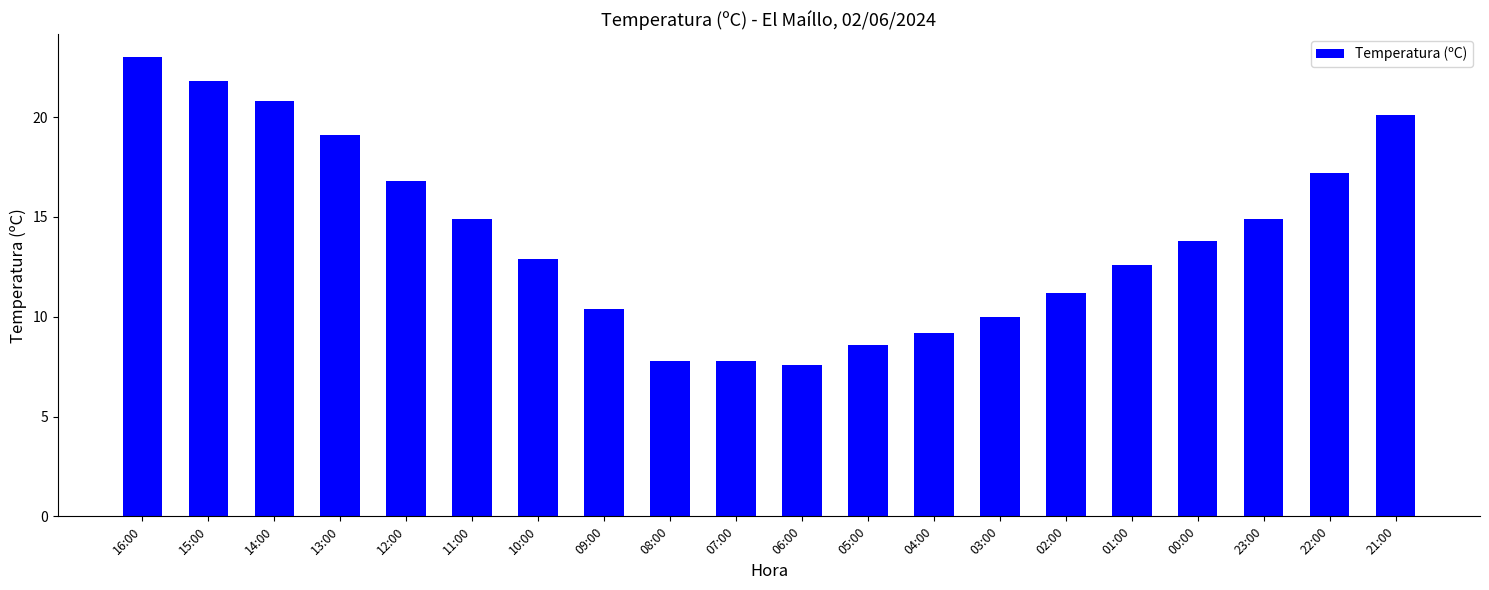

Where does the data first go above 13?

16:00